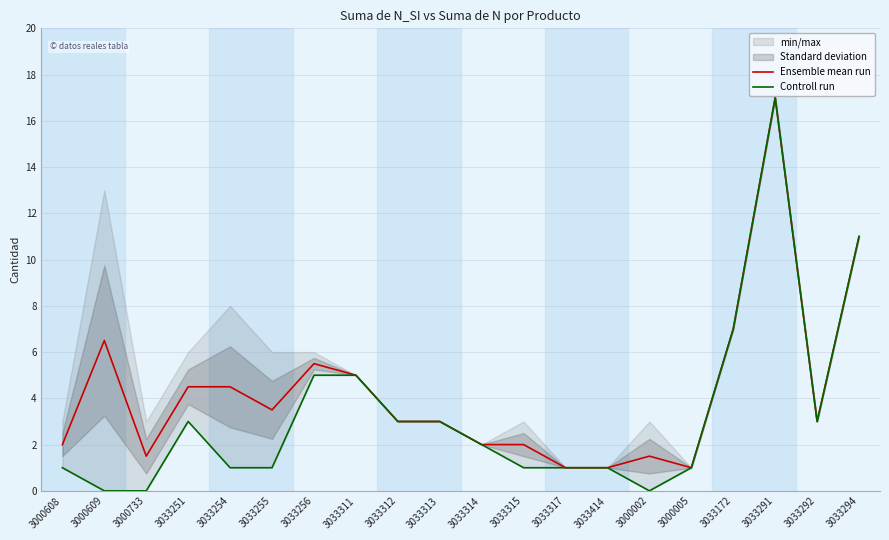

What is the label of the 7th point from the left?

3033256